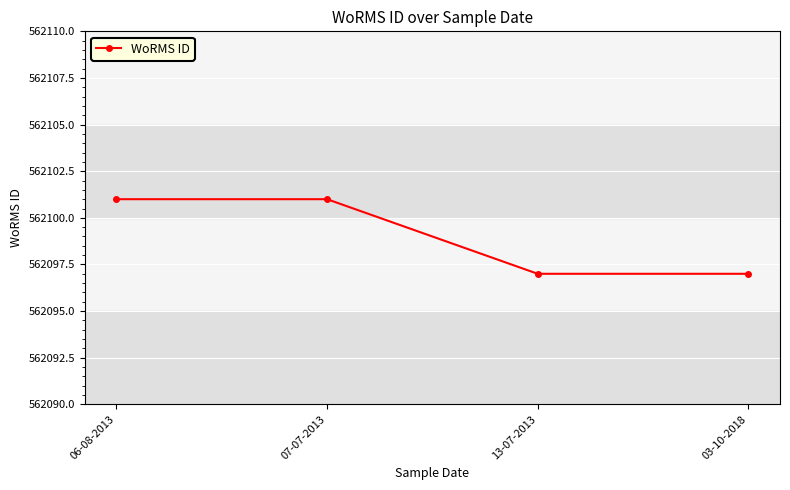

What is the smallest value displayed?

562097